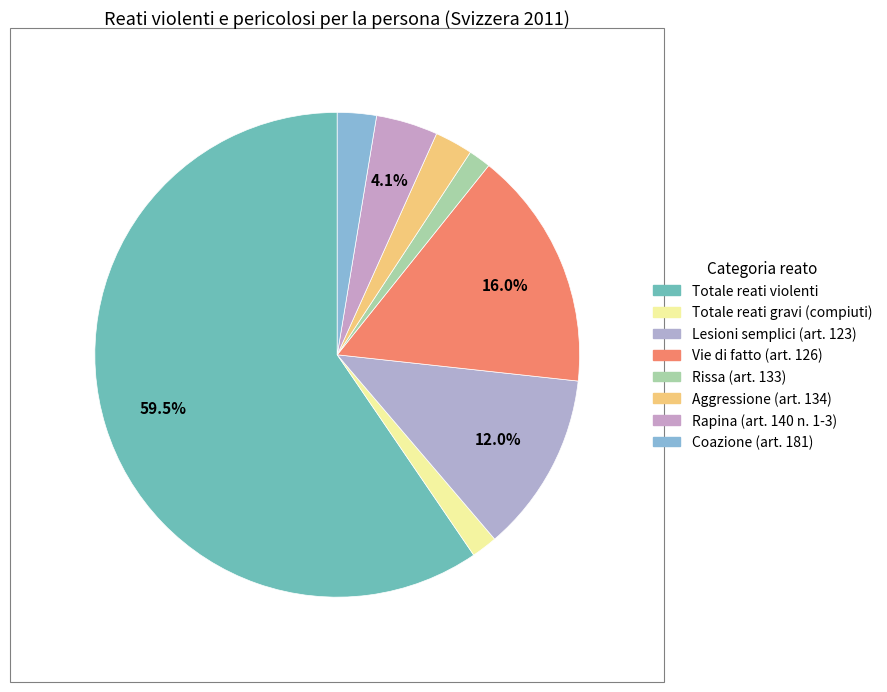

How much of the chart is everything except Aggressione (art. 134)?

97.5%